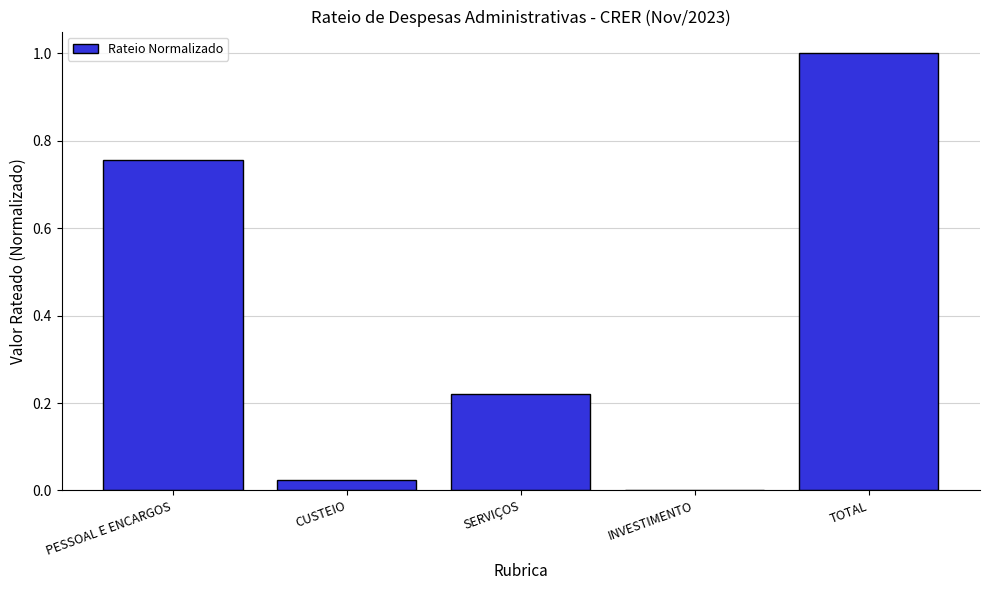

Is it true that the value at INVESTIMENTO is -0.6?

False